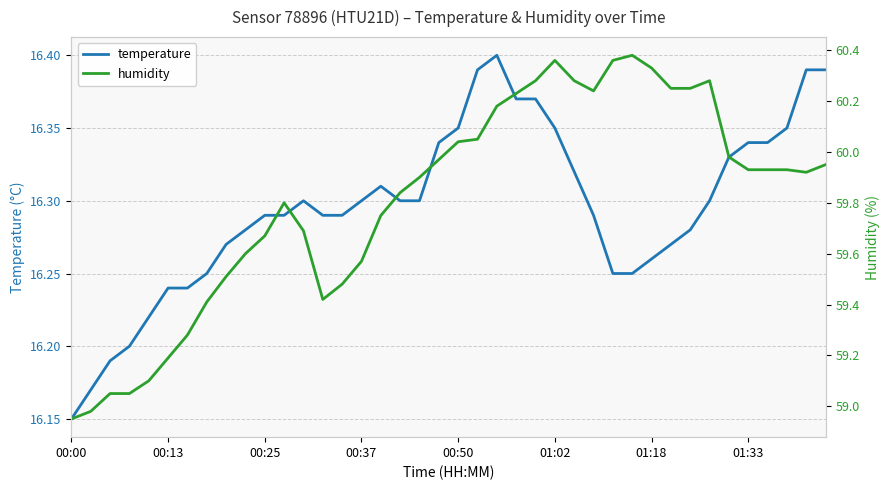

Reading left to right, extract all data points from this chart.

temperature: 16.1	16.2	16.2	16.2	16.2	16.2	16.2	16.2	16.3	16.3	16.3	16.3	16.3	16.3	16.3	16.3	16.3	16.3	16.3	16.3	16.4	16.4	16.4	16.4	16.4	16.4	16.3	16.3	16.2	16.2	16.3	16.3	16.3	16.3	16.3	16.3	16.3	16.4	16.4	16.4
humidity: 59.0	59.0	59.0	59.0	59.1	59.2	59.3	59.4	59.5	59.6	59.7	59.8	59.7	59.4	59.5	59.6	59.8	59.8	59.9	60.0	60.0	60.0	60.2	60.2	60.3	60.4	60.3	60.2	60.4	60.4	60.3	60.2	60.2	60.3	60.0	59.9	59.9	59.9	59.9	60.0